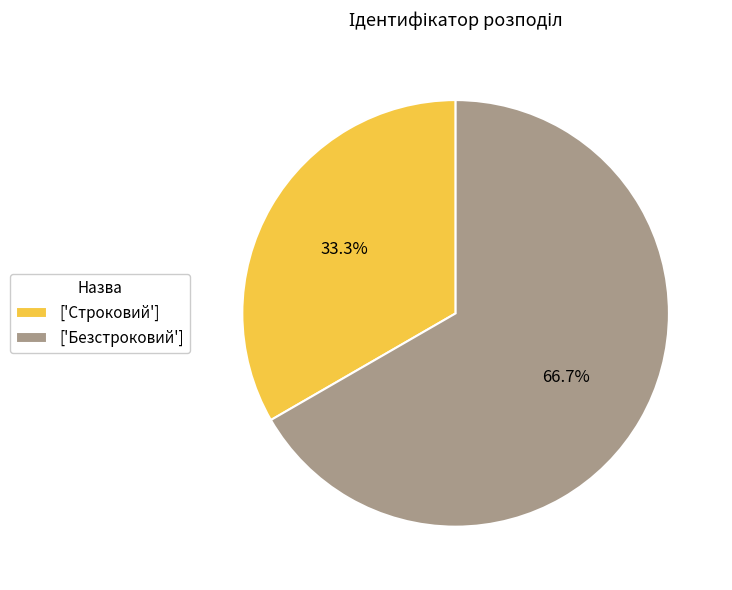

To the nearest percent, what is the difference between the largest and smallest slice percentages?

33%